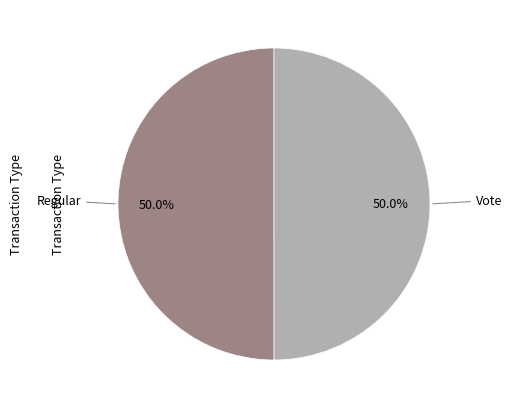

How many segments does this pie chart have?

2